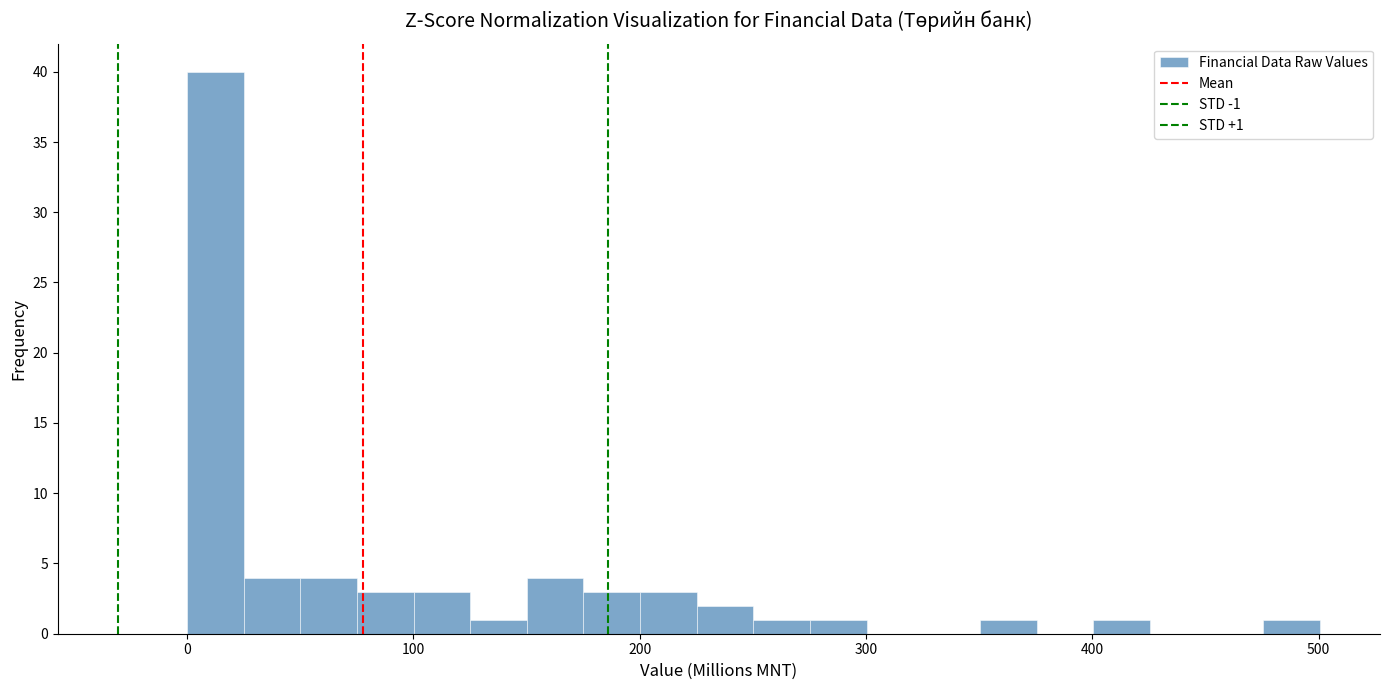

Read against the x-axis, roughly where is the centre of the tallest bar?

10